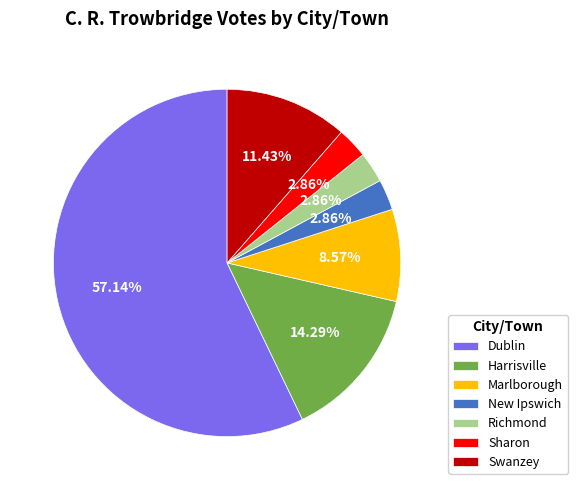

What is the ratio of the value at Swanzey to the value at Richmond?

4.0